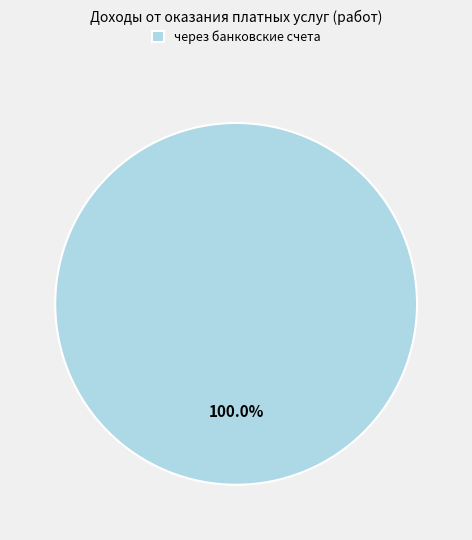

Is there a majority slice in this chart?

Yes